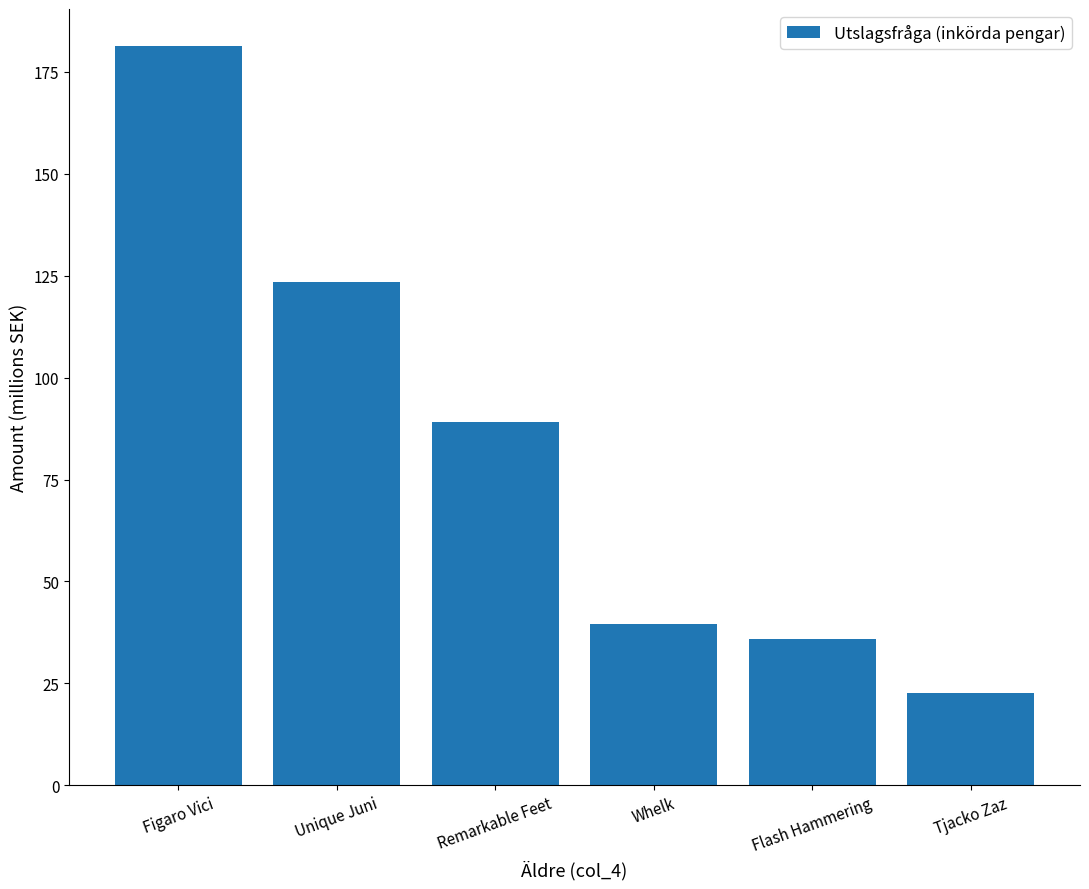

What is the average value?

82.0